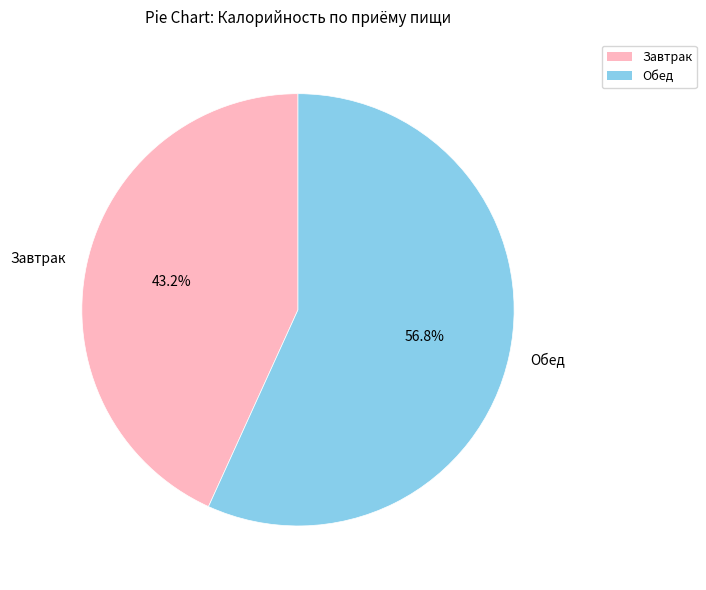

Rank the categories by value from highest to lowest.

Обед, Завтрак